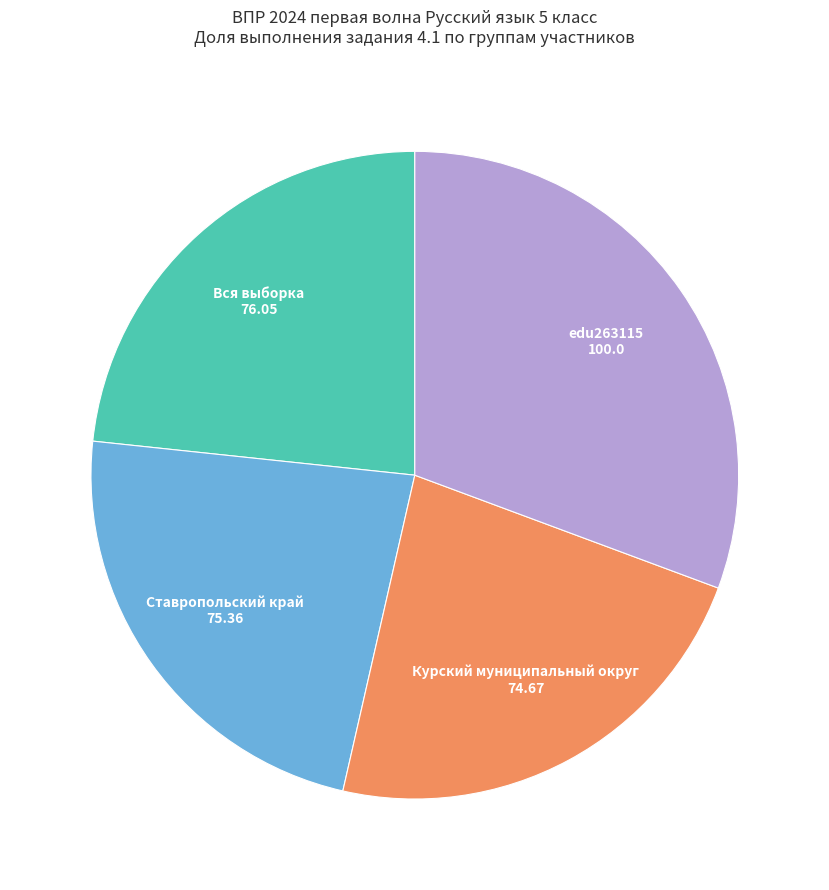

Is there any slice that represents more than half of the pie?

No